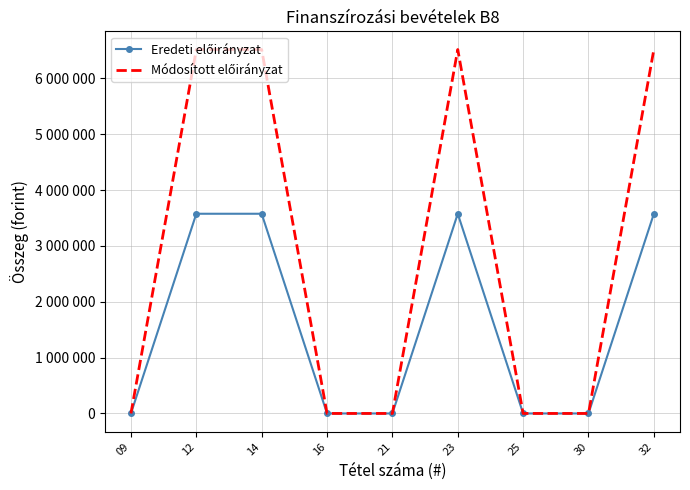

Count the Módosított előirányzat values in the range 0 to 6516256.

9